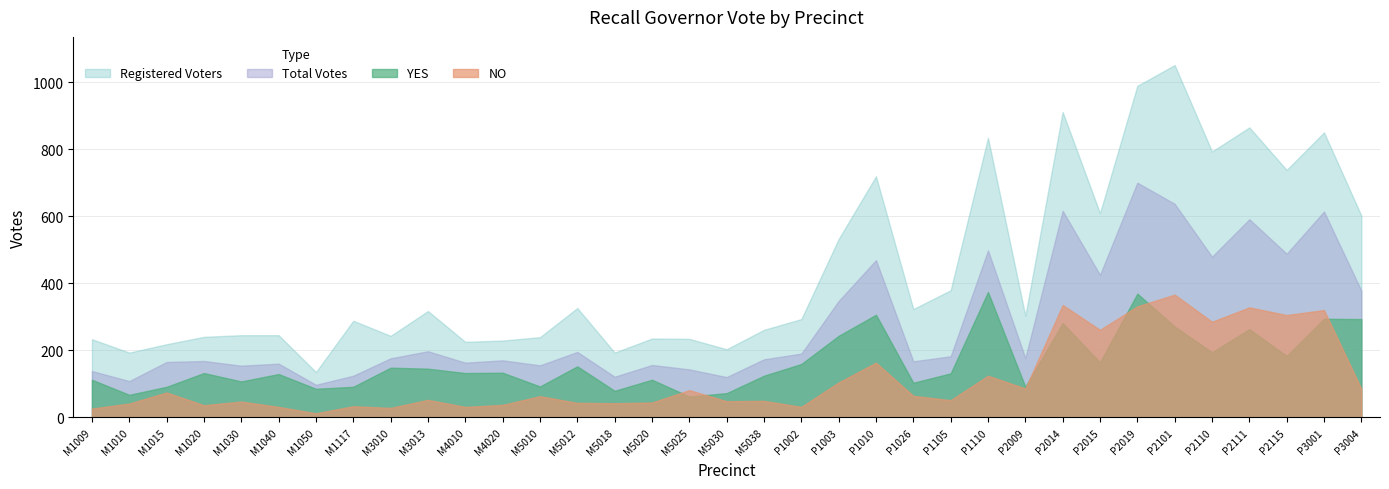

What is the greatest value displayed?

1051